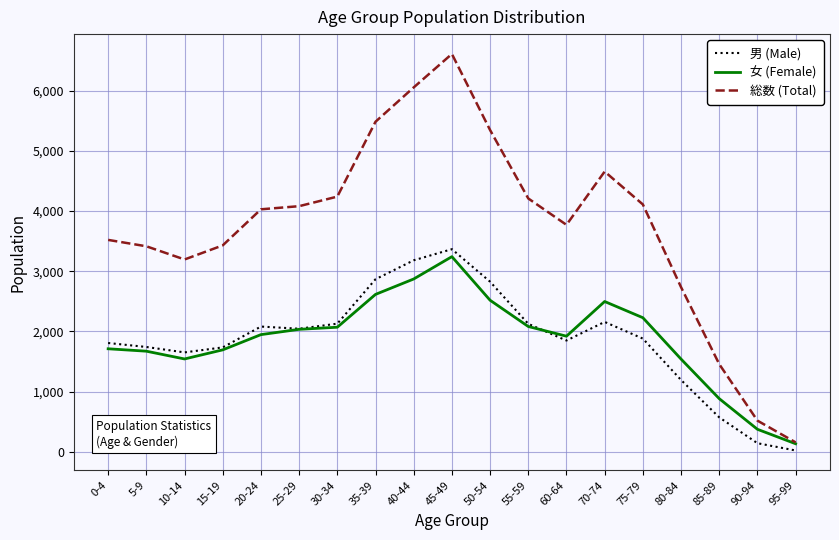

The value of 総数 (Total) at 75-79 is 4109. True or false?

True